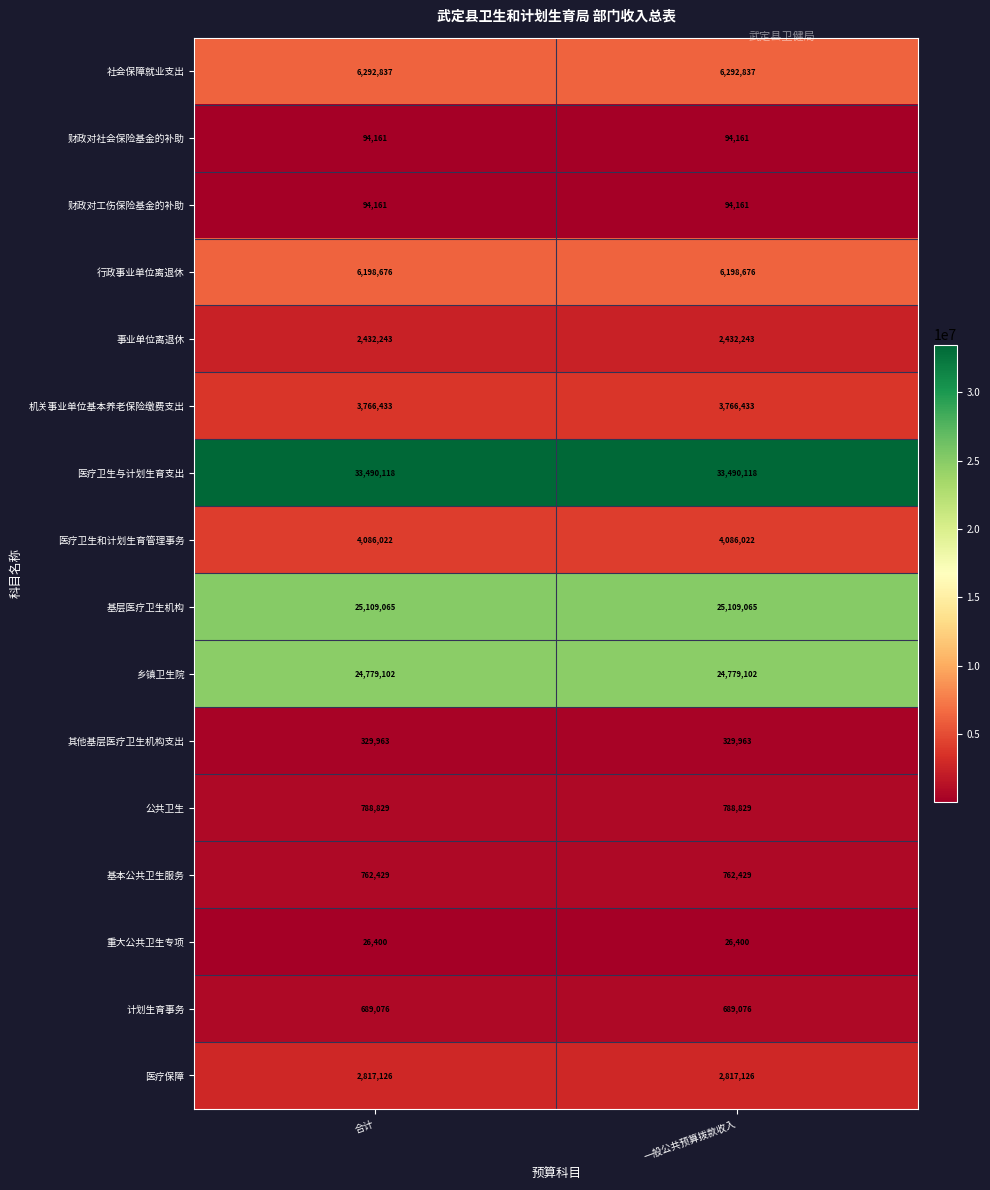

The value of 医疗保障 at 合计 is 4313502. True or false?

False